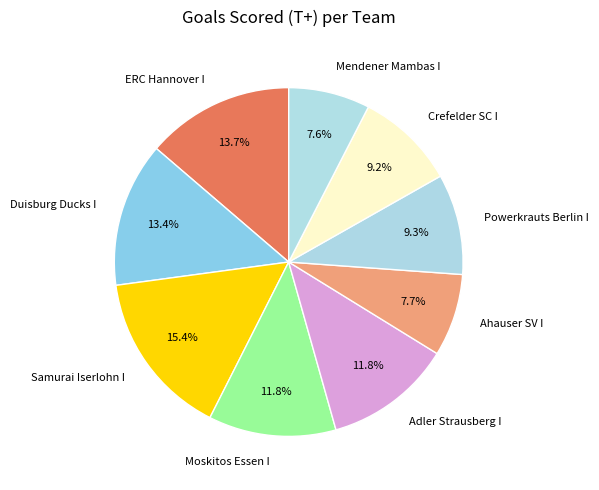

Which has a higher value, ERC Hannover I or Samurai Iserlohn I?

Samurai Iserlohn I